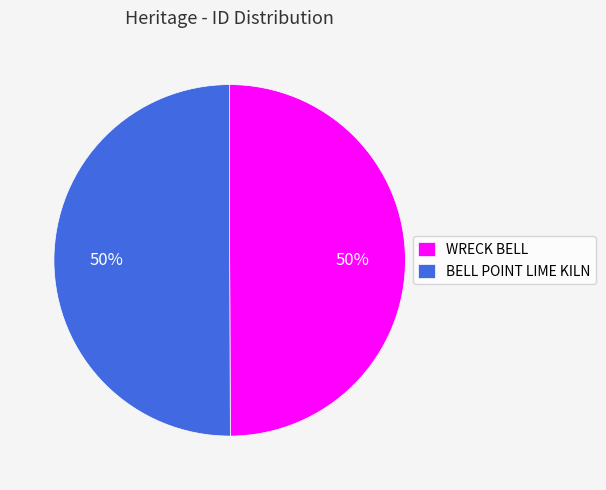

Is it true that WRECK BELL is 44% of the pie?

False